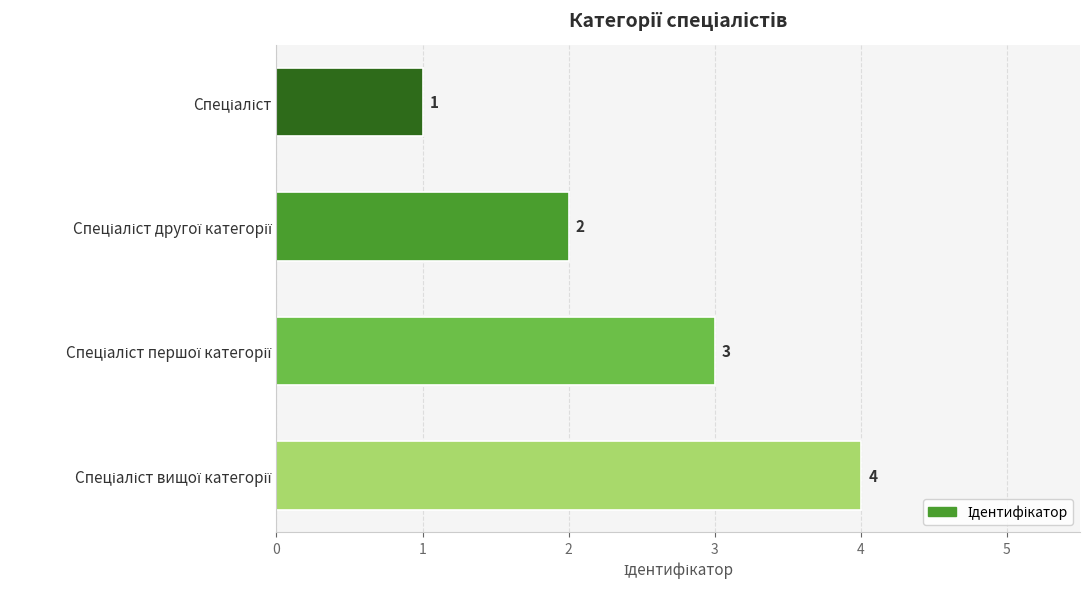

What is the value of the 4th bar from the top?

4